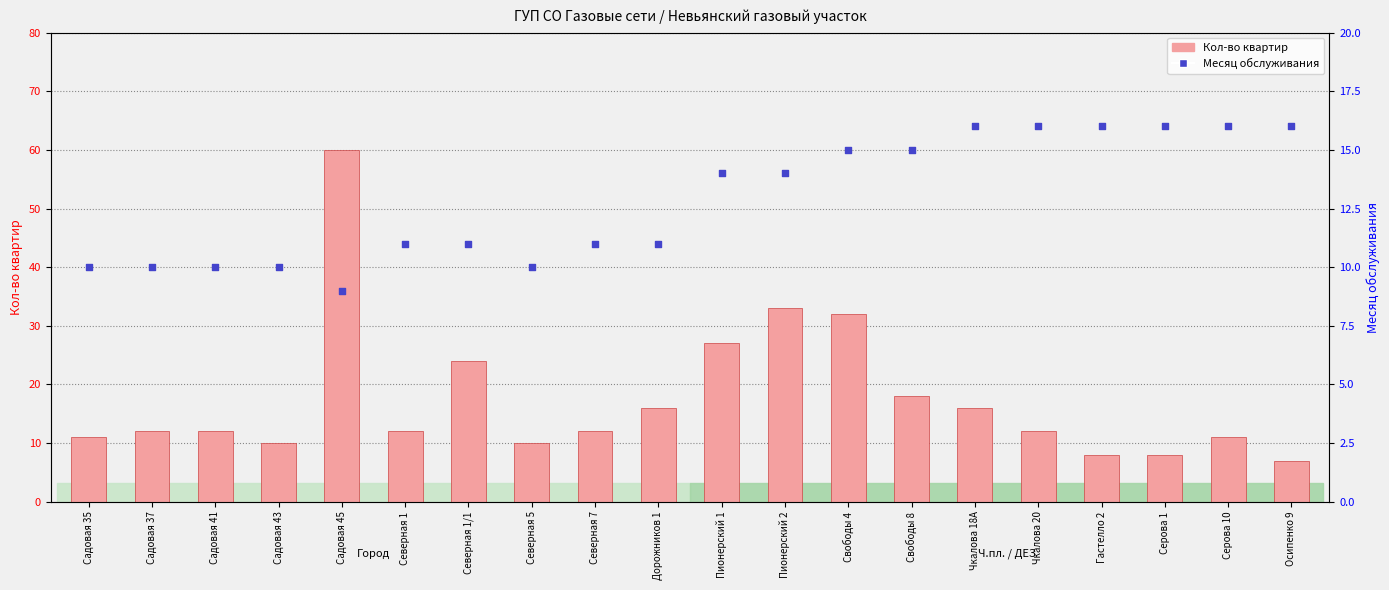

Which series contains the highest Y value?

Кол-во квартир